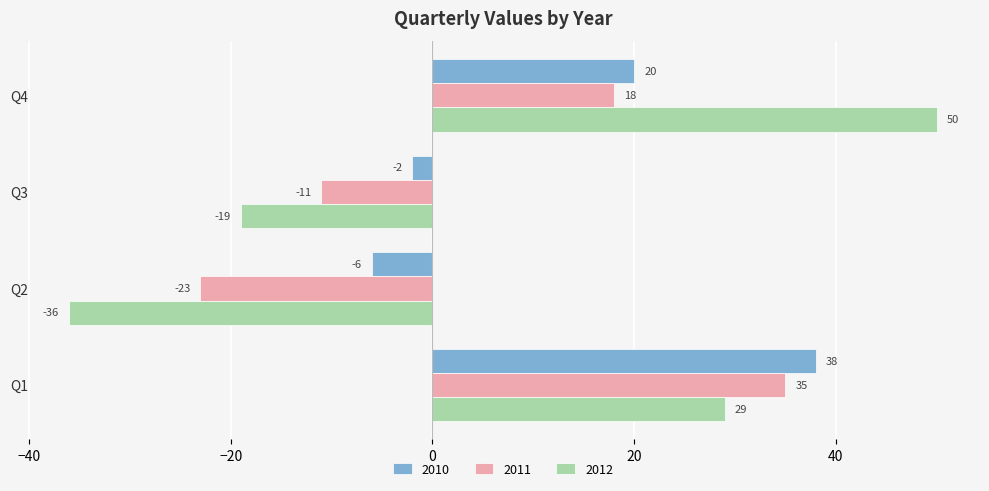

Which series has the largest total across all categories?

2010